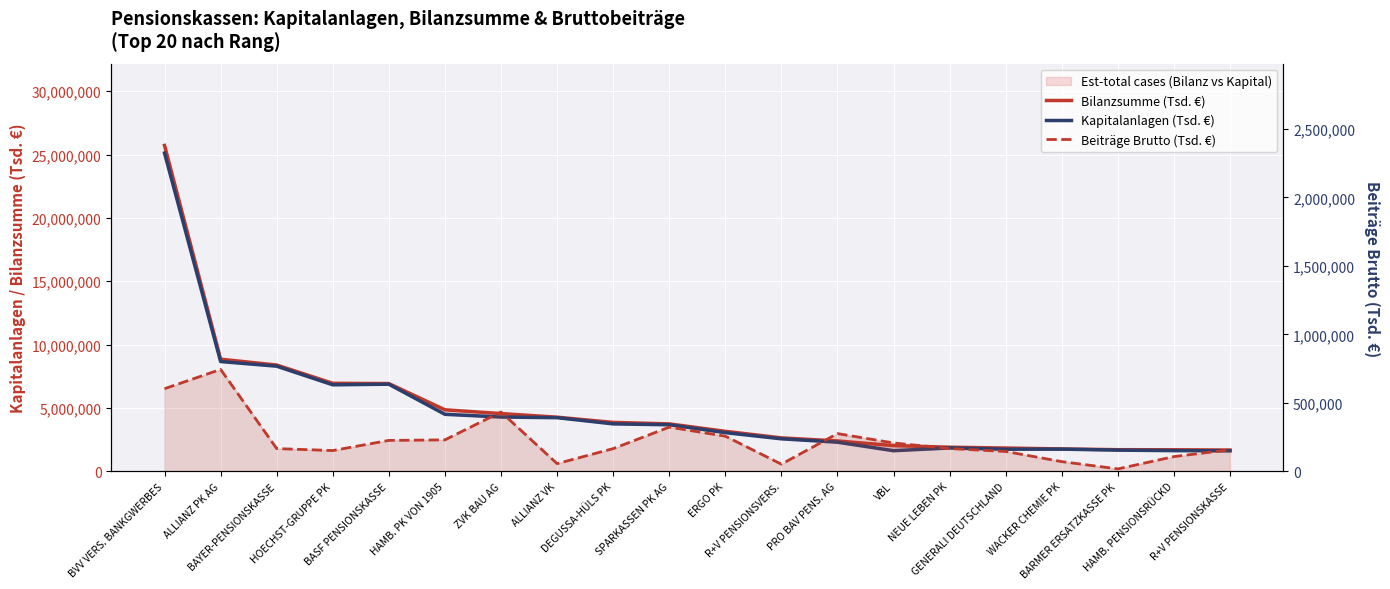

Between R+V PENSIONSKASSE and NEUE LEBEN PK, which is larger?

NEUE LEBEN PK